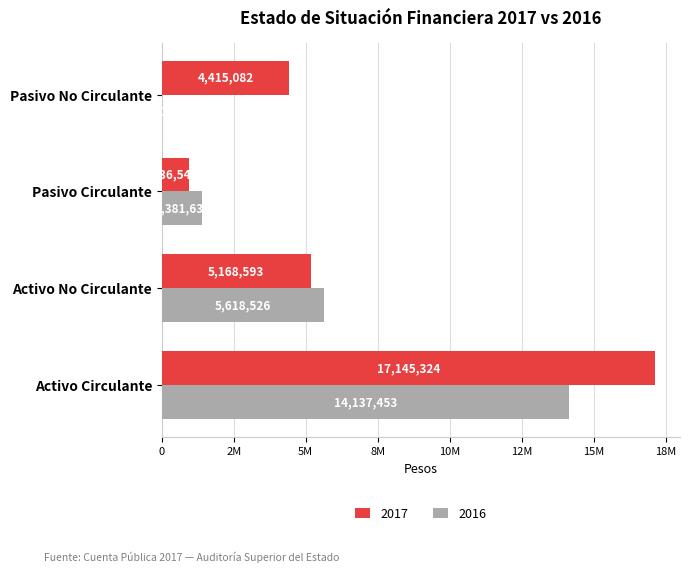

What are all the series names shown in the legend?

2017, 2016